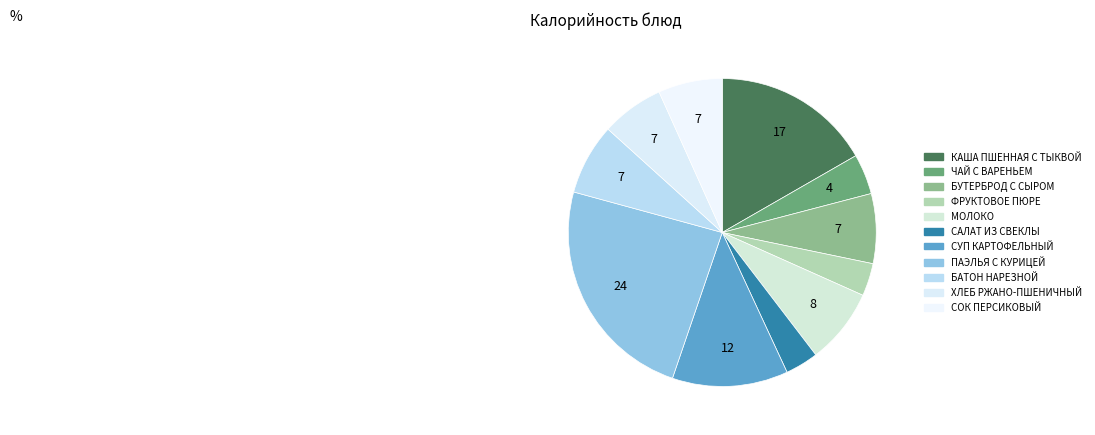

What percentage is the ПАЭЛЬЯ С КУРИЦЕЙ slice, to the nearest percent?

24%